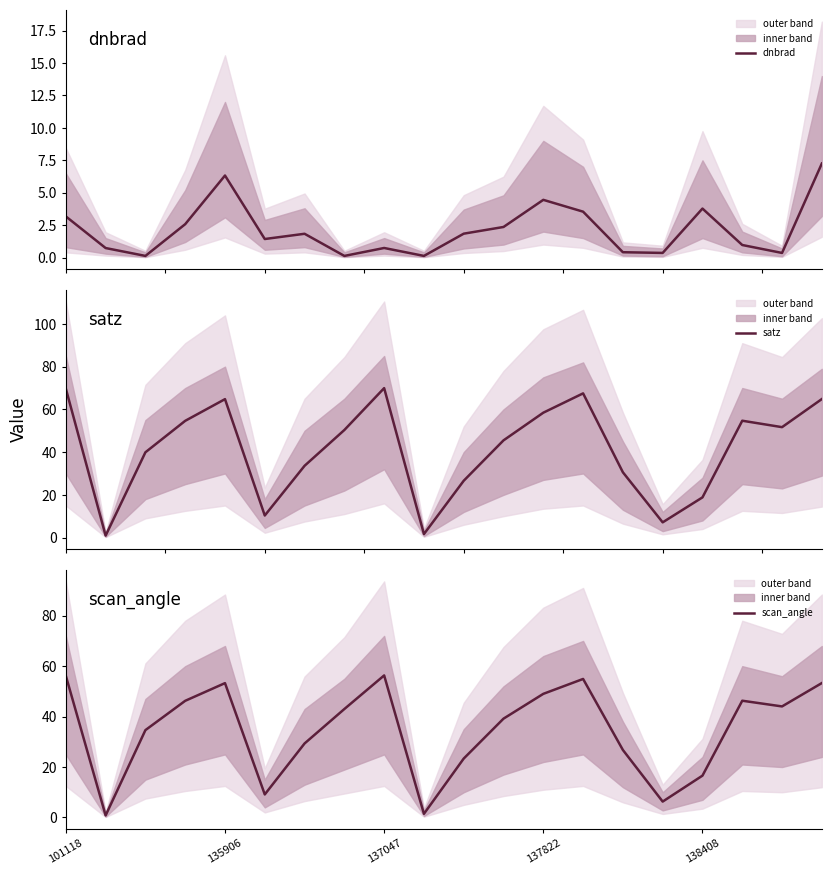

What is the highest value of the satz series?

70.0